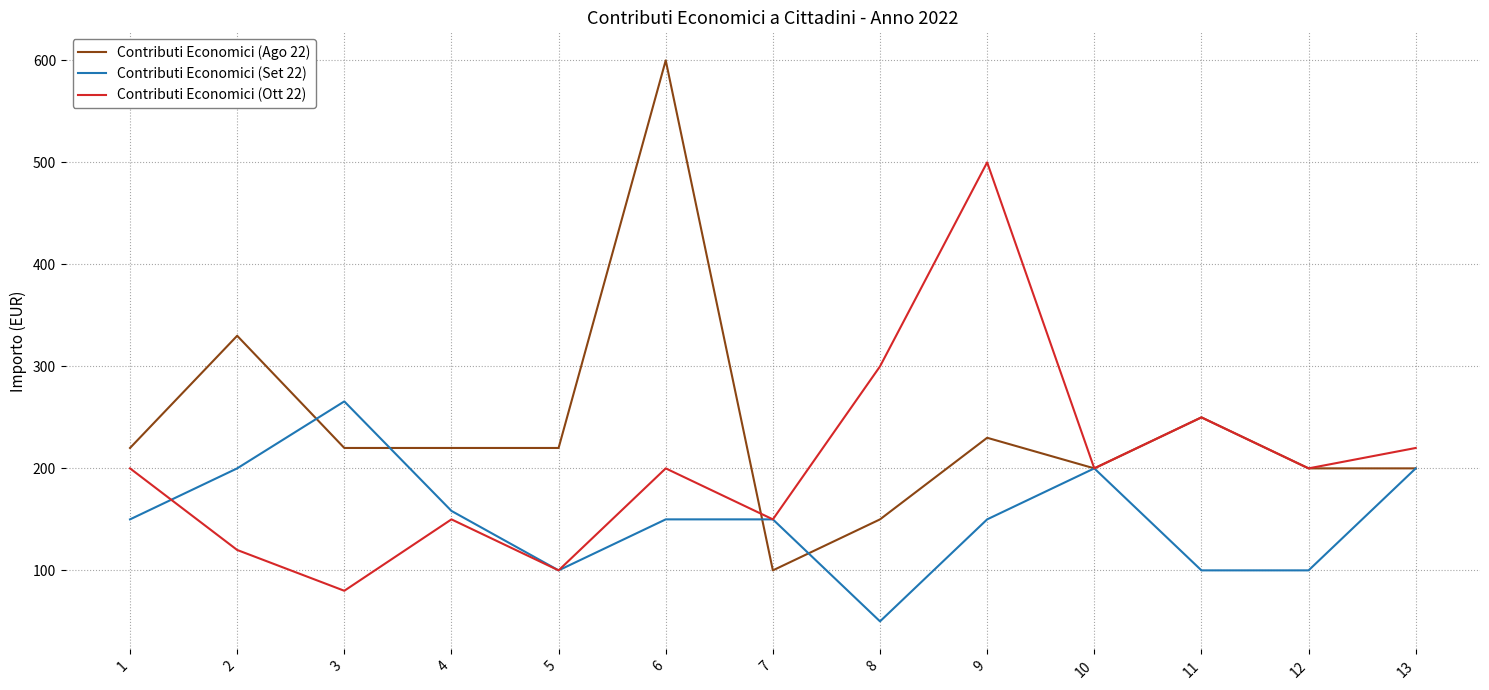

The value of Contributi Economici (Set 22) at 9 is 243.5. True or false?

False